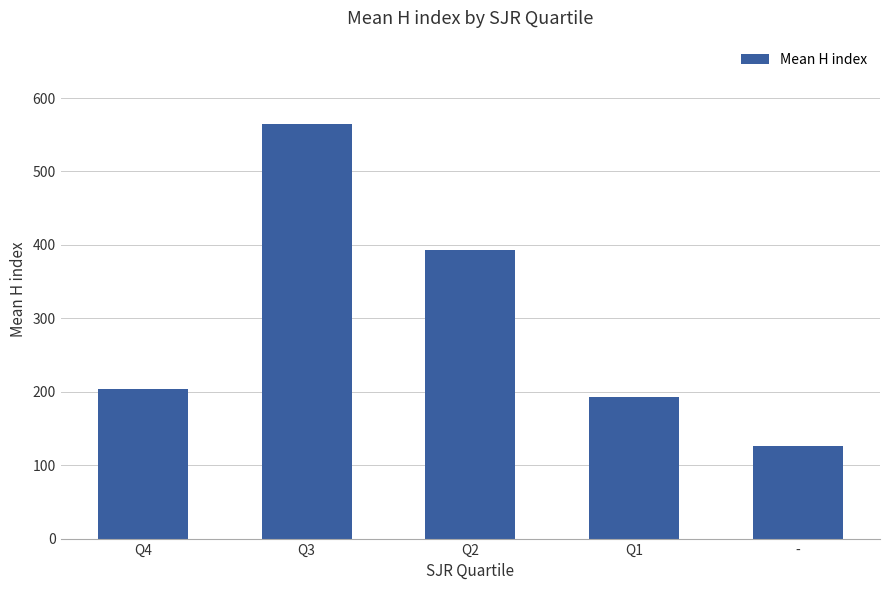

What is the value of the 2nd bar from the left?

565.1